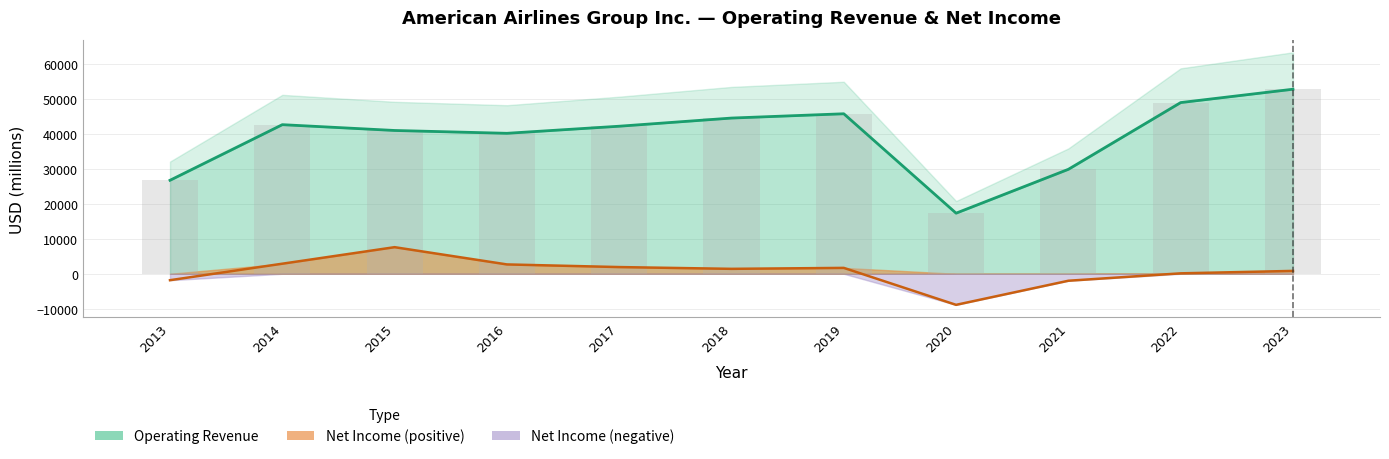

What is the difference between the Operating Revenue values at 2022 and 2019?

3203